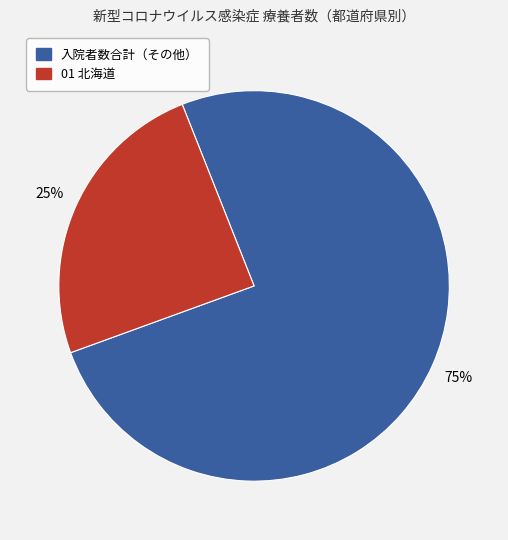

To the nearest percent, what is the average slice percentage?

50%